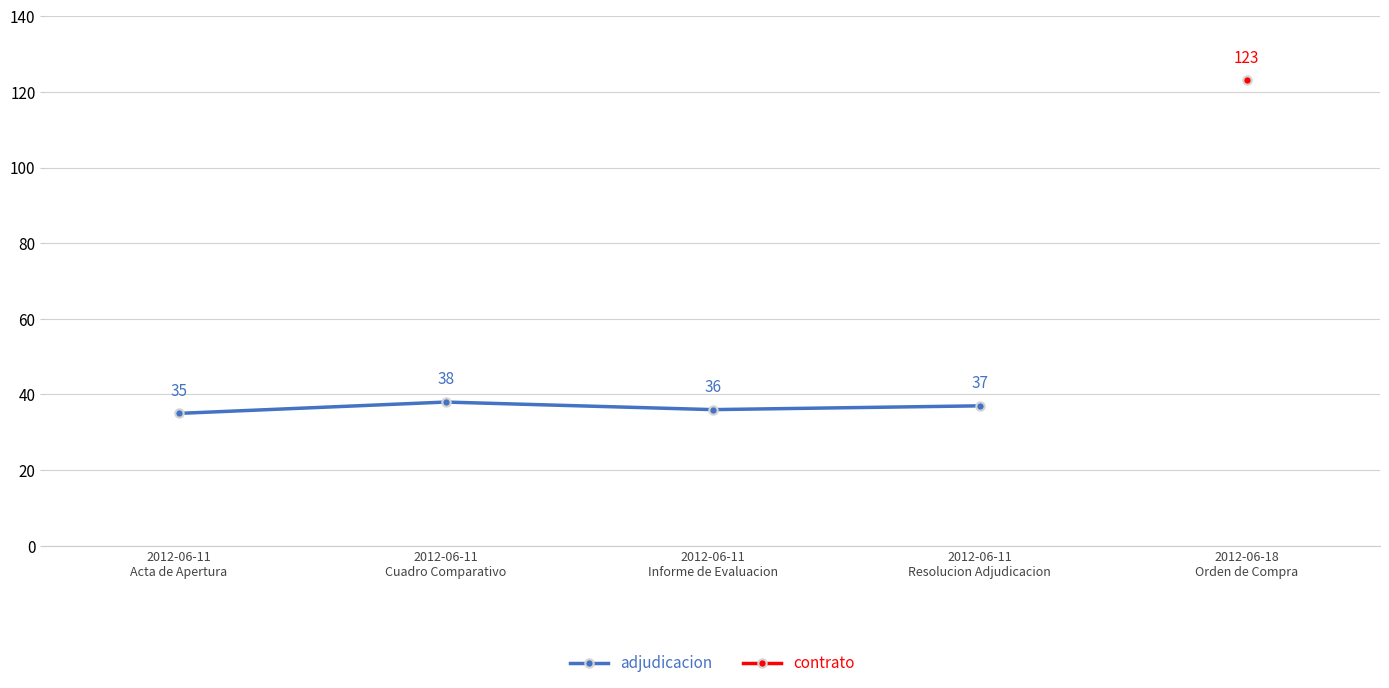

What value does the data have at 2012-06-11
Cuadro Comparativo?

38